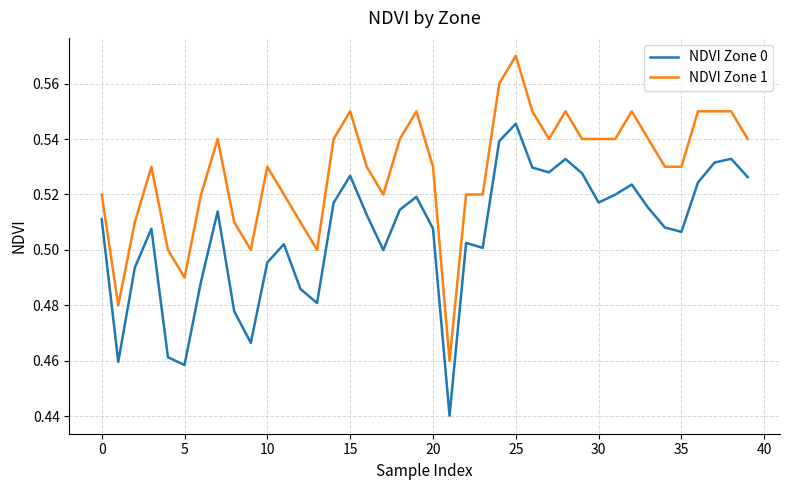

List the series in order of their overall mean, highest first.

NDVI Zone 1, NDVI Zone 0